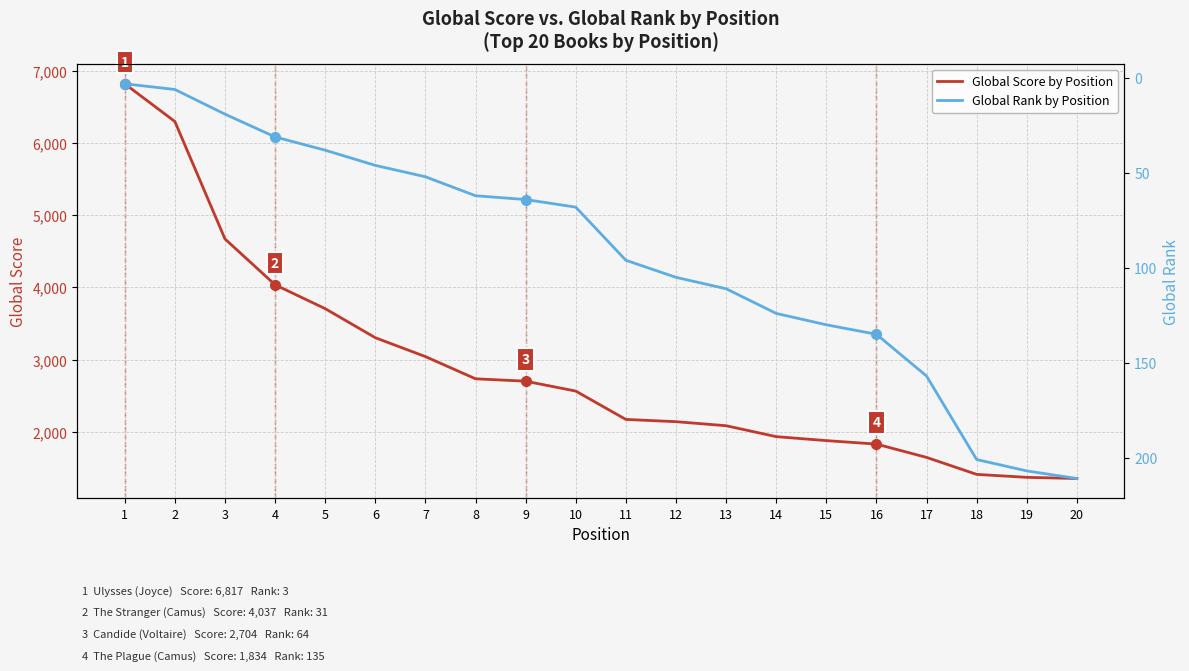

What is the lowest value of the Global Score by Position series?

1358